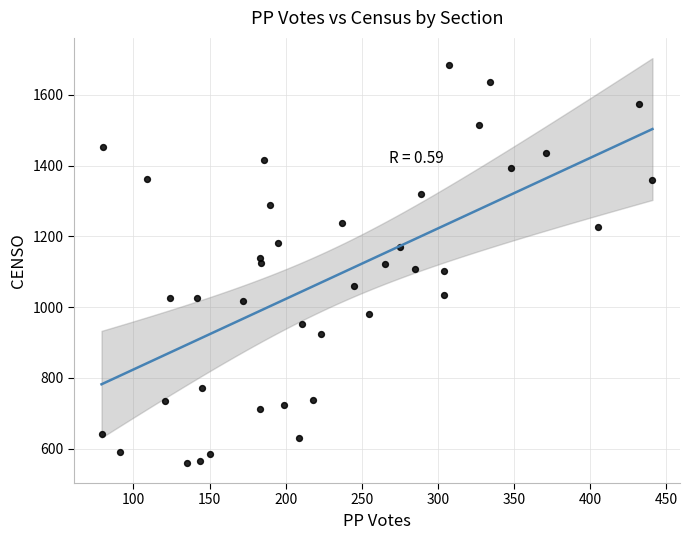

What is the range of Y values (max minus min)?

1124